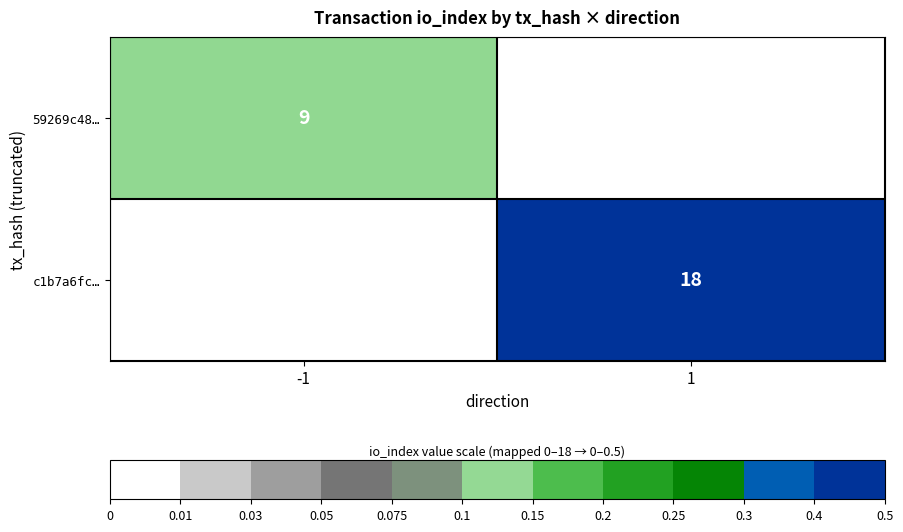

The value of 59269c48… at -1 is 15. True or false?

False